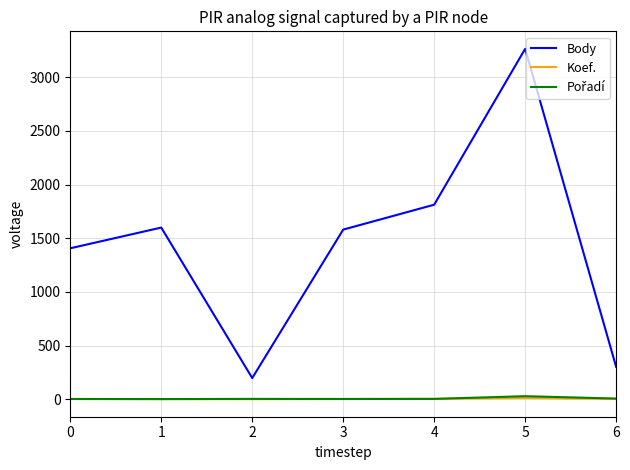

The value of Body at 5 is 3265. True or false?

True